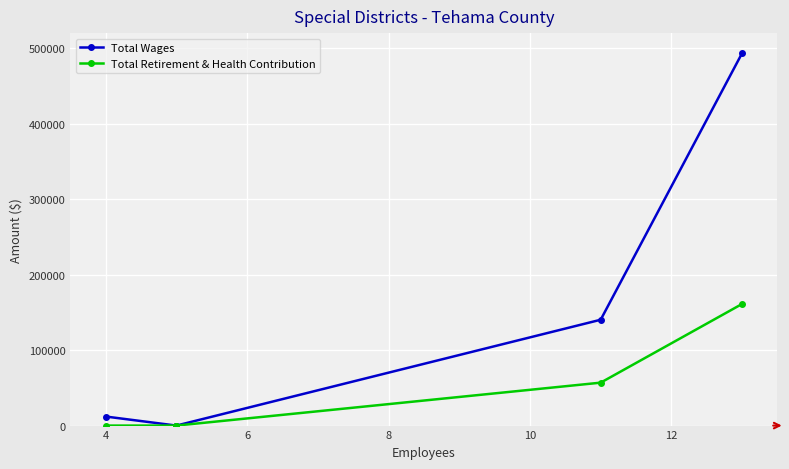

True or false: Total Wages and Total Retirement & Health Contribution cross at least once.

False